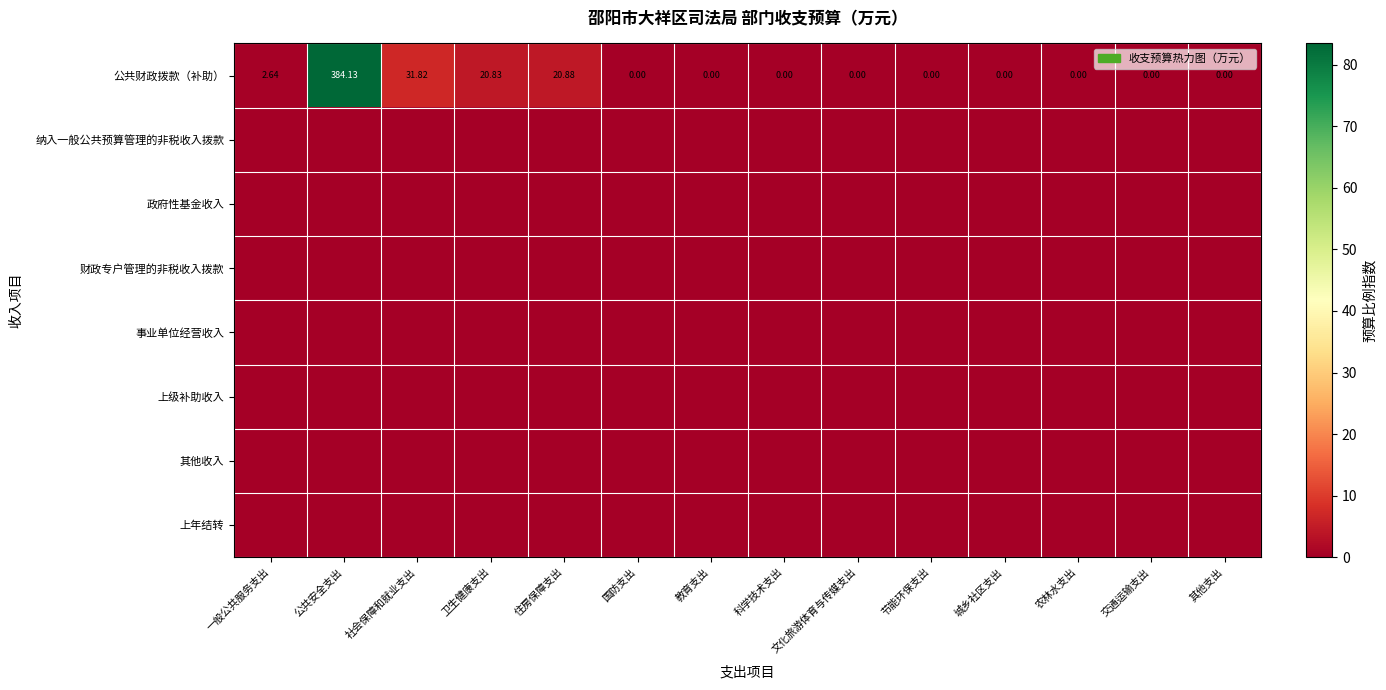

Which series has the largest range (max minus min)?

公共财政拨款（补助）